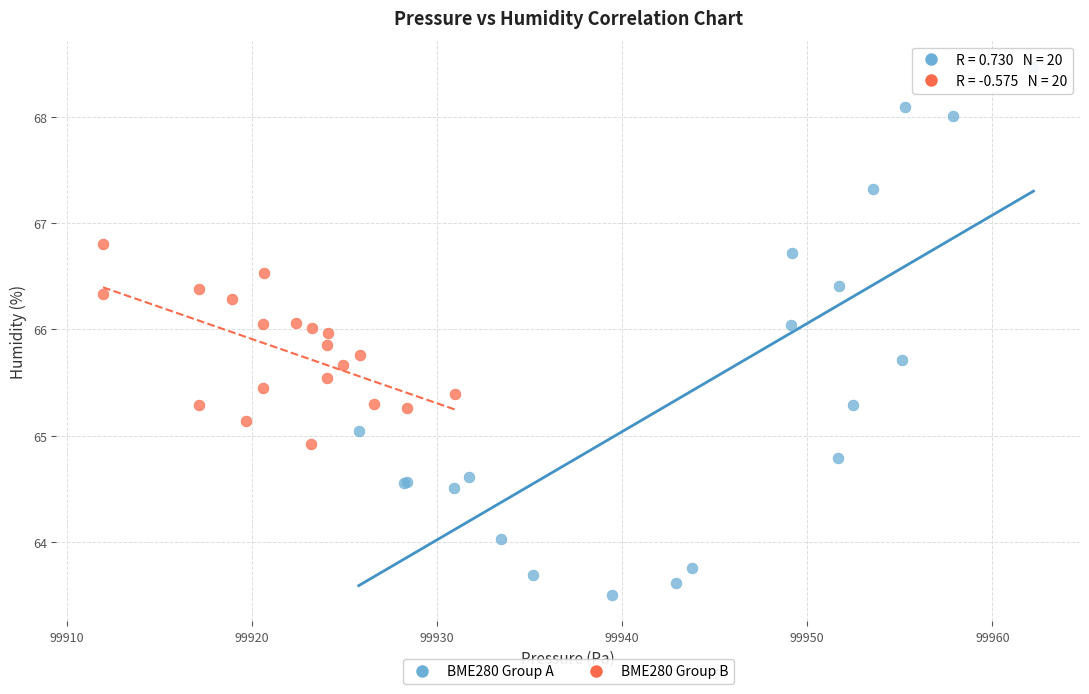

Which series has the widest spread of Y values?

BME280 Group A